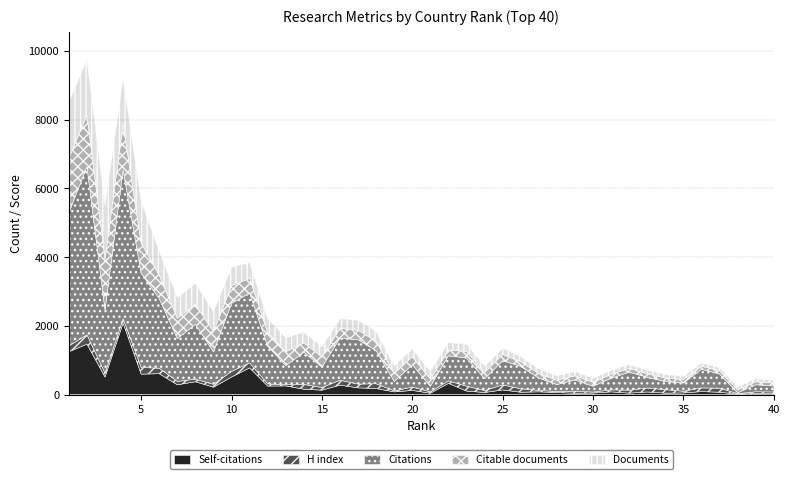

Rank the series by their maximum value, from highest to lowest.

Citations, Self-citations, Documents, Citable documents, H index